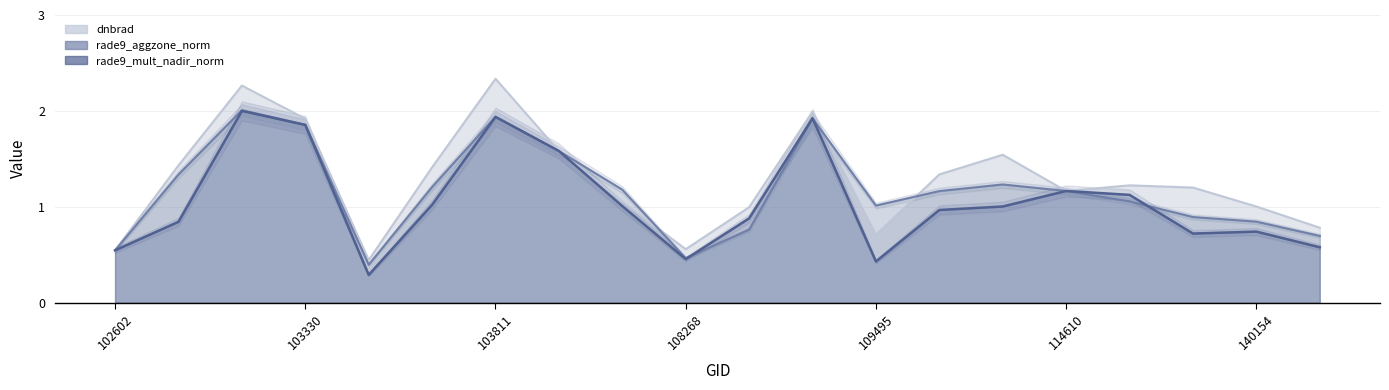

Between 110560 and 115818, which is larger?

110560